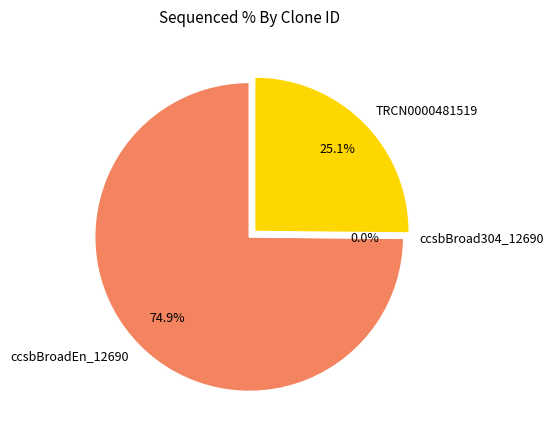

How much of the chart is everything except ccsbBroadEn_12690?

25.1%